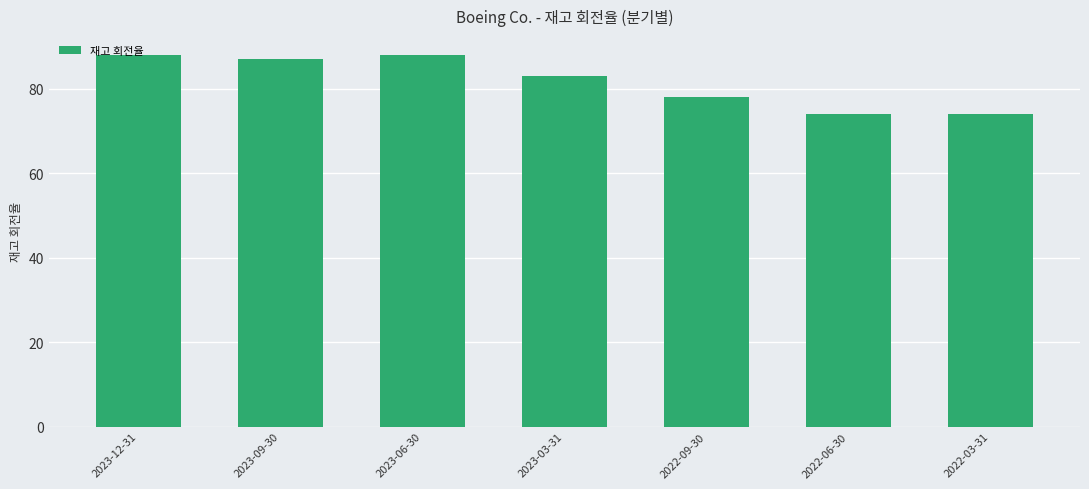

What is the difference between the values at 2023-09-30 and 2022-03-31?

13